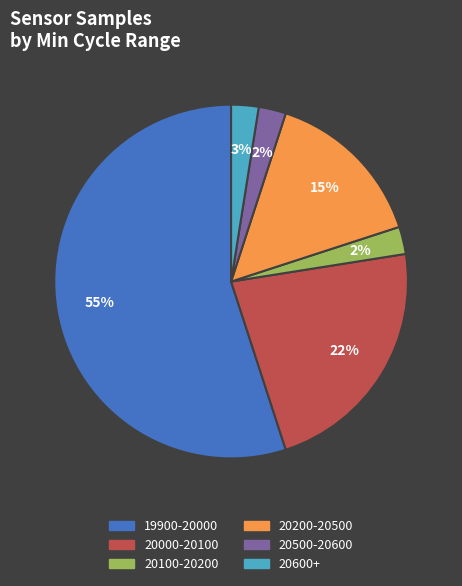

To the nearest percent, what is the average slice percentage?

17%